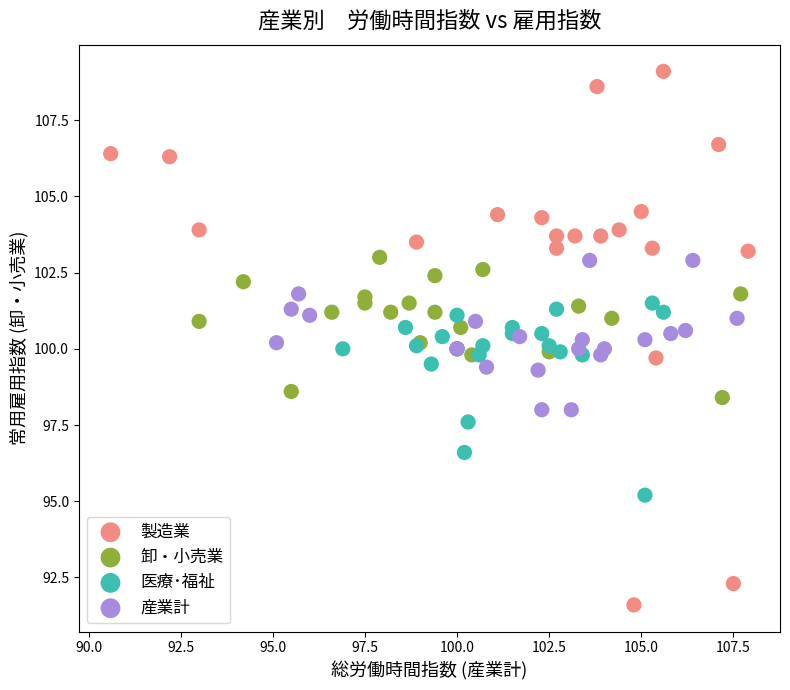

What are all the series names shown in the legend?

製造業, 卸・小売業, 医療･福祉, 産業計